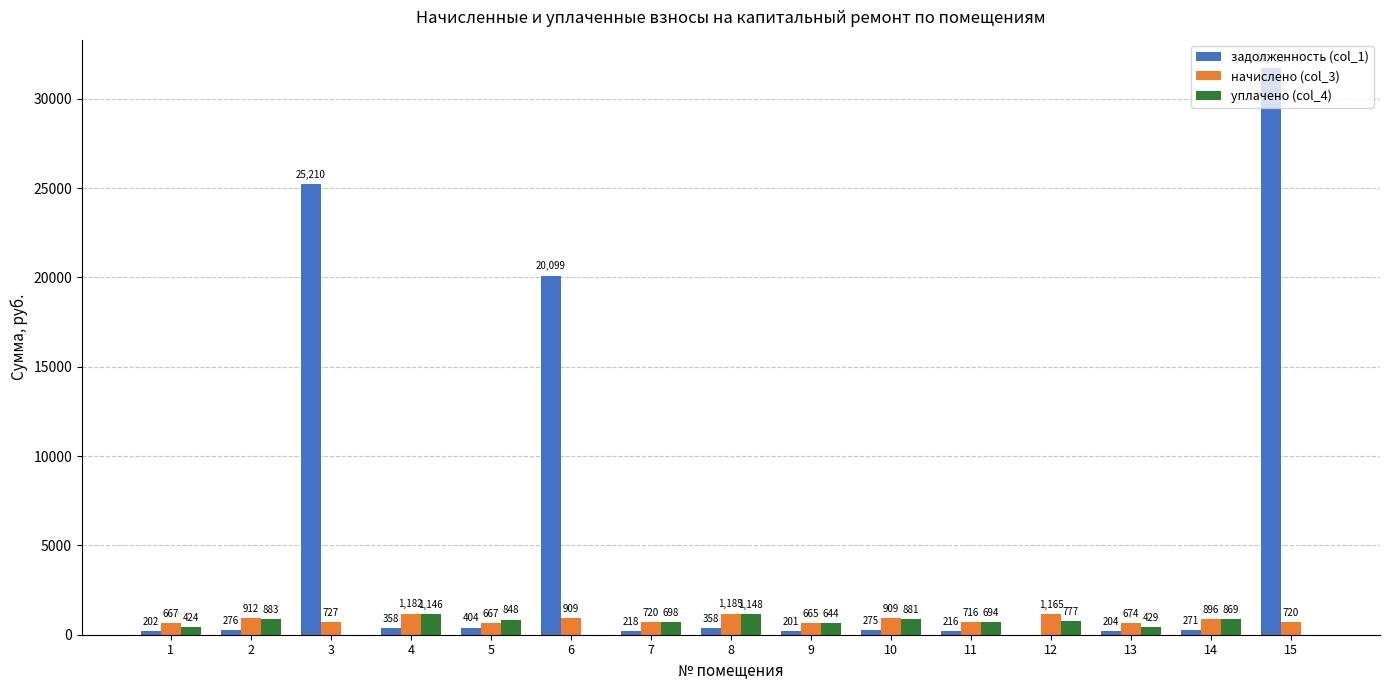

What is the spread (max minus min) of values at 3?

25209.9